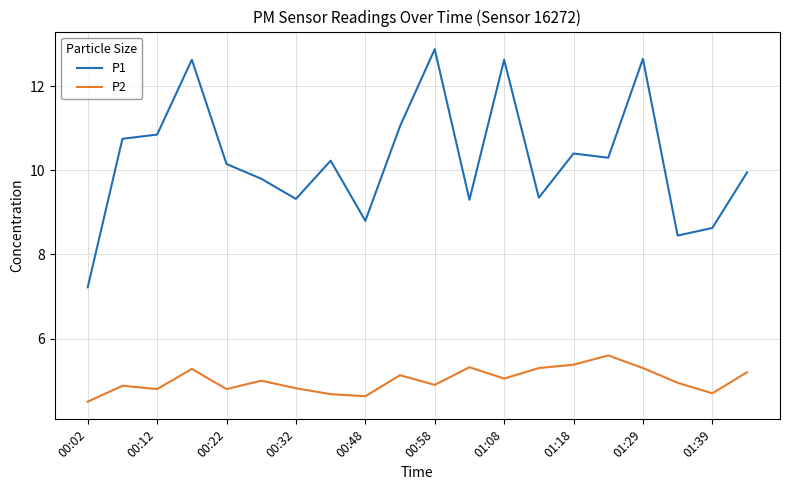

True or false: P2 and P1 cross at least once.

False